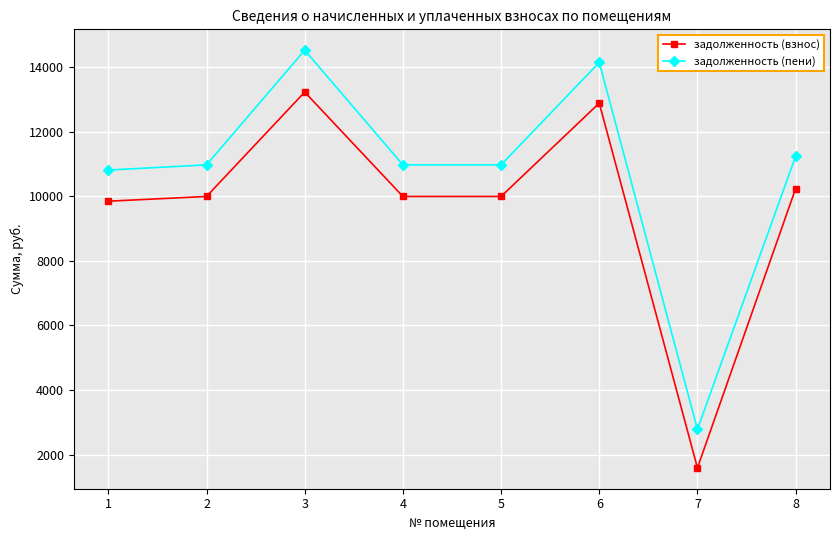

At which category is the sum across all series the highest?

3